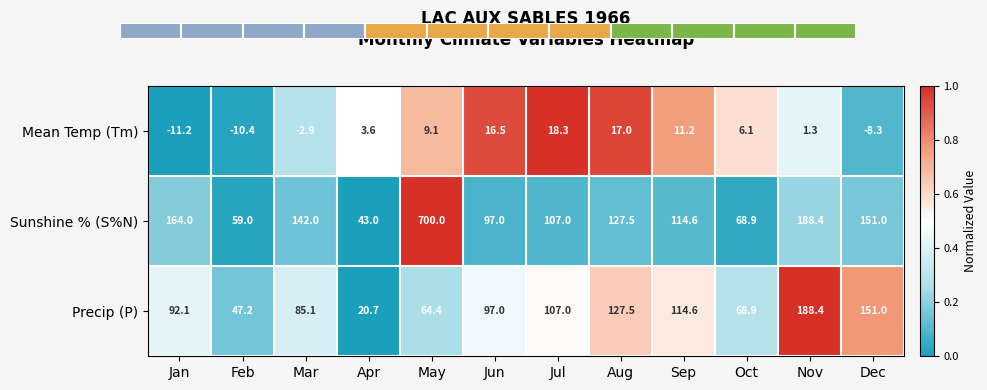

How many categories are shown in the chart?

12